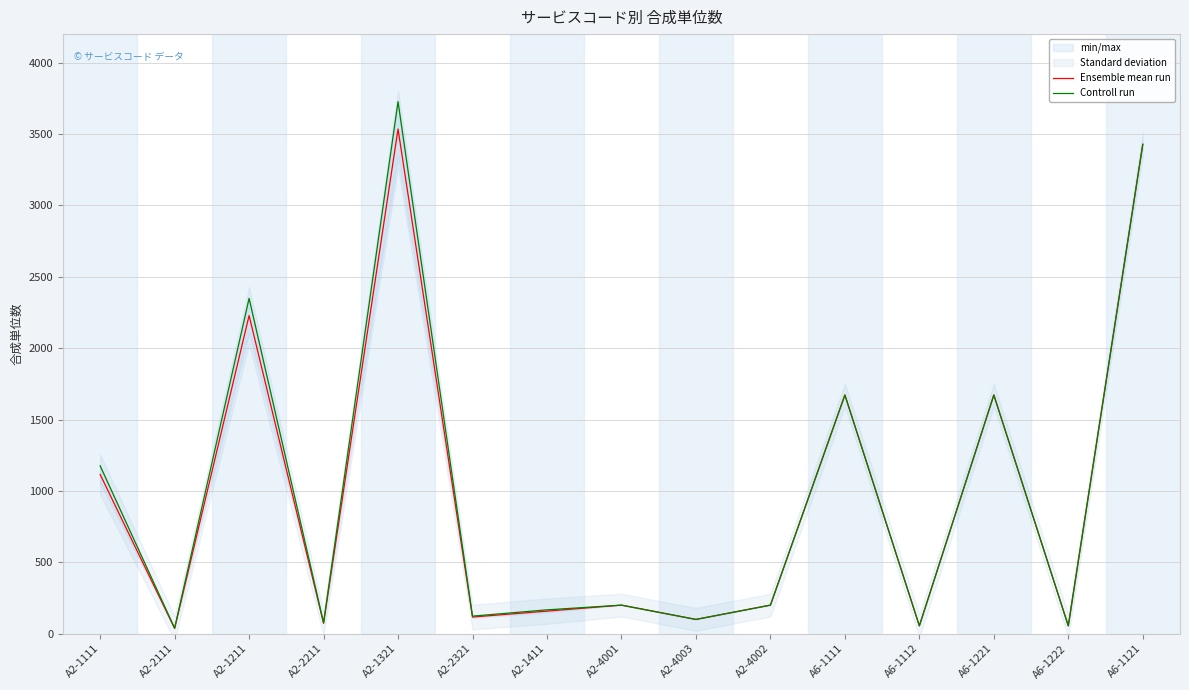

Reading left to right, transcribe all the data shown in this chart.

Ensemble mean run: A2-1111=1115.5	A2-2111=37.0	A2-1211=2228.5	A2-2211=73.0	A2-1321=3535.5	A2-2321=116.5	A2-1411=158.0	A2-4001=200.0	A2-4003=100.0	A2-4002=200.0	A6-1111=1672.0	A6-1112=55.0	A6-1221=1672.0	A6-1222=55.0	A6-1121=3428.0
Controll run: A2-1111=1176.0	A2-2111=39.0	A2-1211=2349.0	A2-2211=77.0	A2-1321=3727.0	A2-2321=123.0	A2-1411=167.0	A2-4001=200.0	A2-4003=100.0	A2-4002=200.0	A6-1111=1672.0	A6-1112=55.0	A6-1221=1672.0	A6-1222=55.0	A6-1121=3428.0